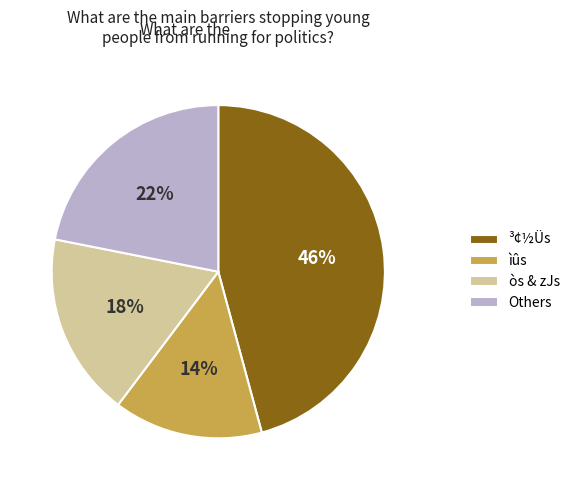

Rank the categories by value from highest to lowest.

³¢½Üs, Others, òs & zJs, ìûs